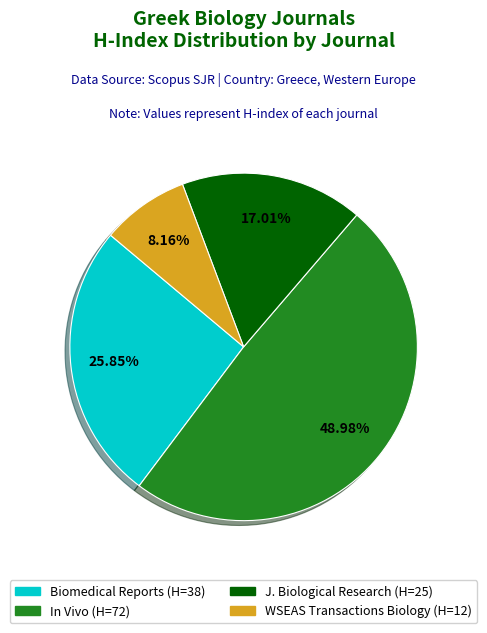

Is the sum of Biomedical Reports (H=38) and In Vivo (H=72) greater than half?

Yes